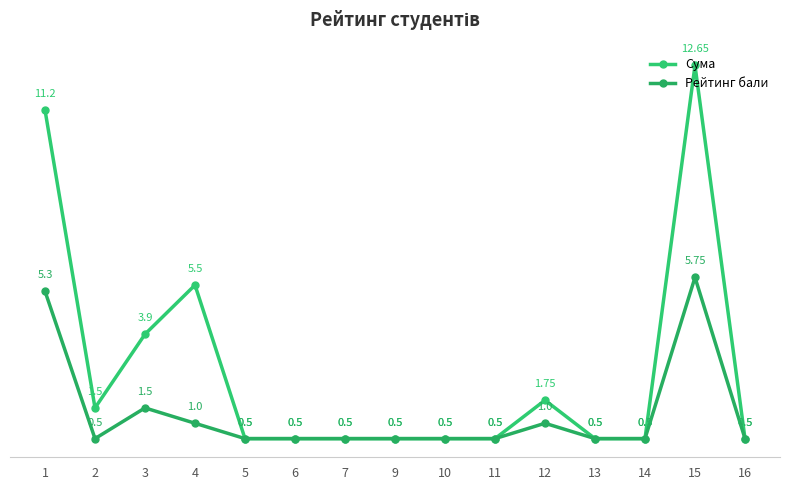

List the series in order of their peak value, highest first.

Сума, Рейтинг бали